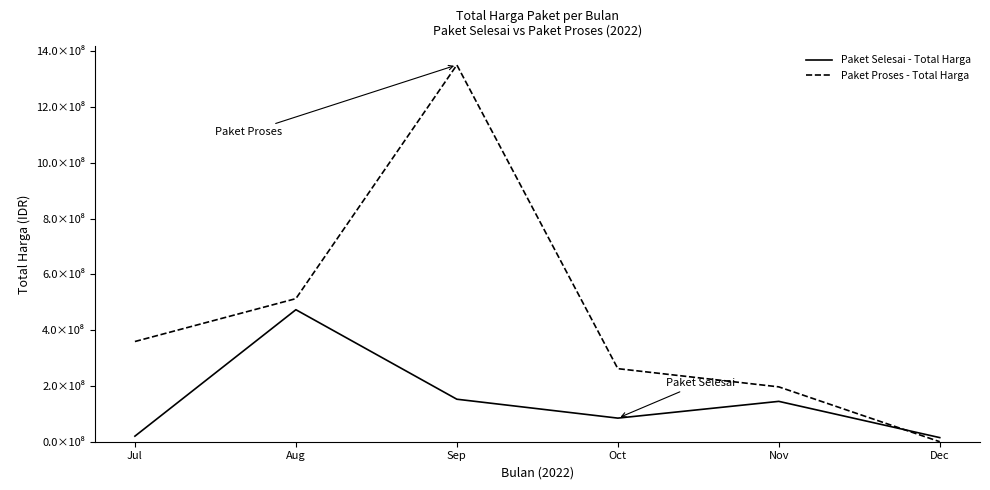

What is the average value of the Paket Proses - Total Harga series?

447234612